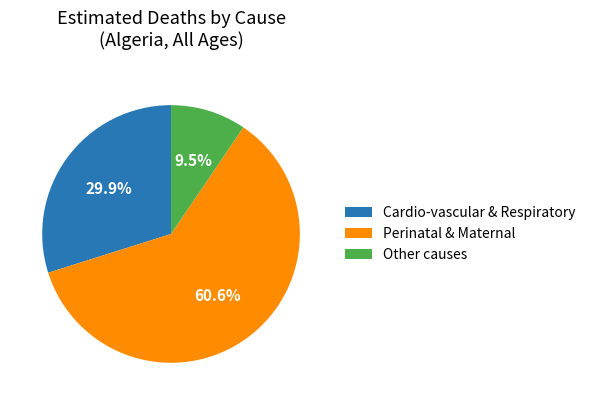

Approximately how many times larger is the value at Perinatal & Maternal compared to Cardio-vascular & Respiratory?

2.0